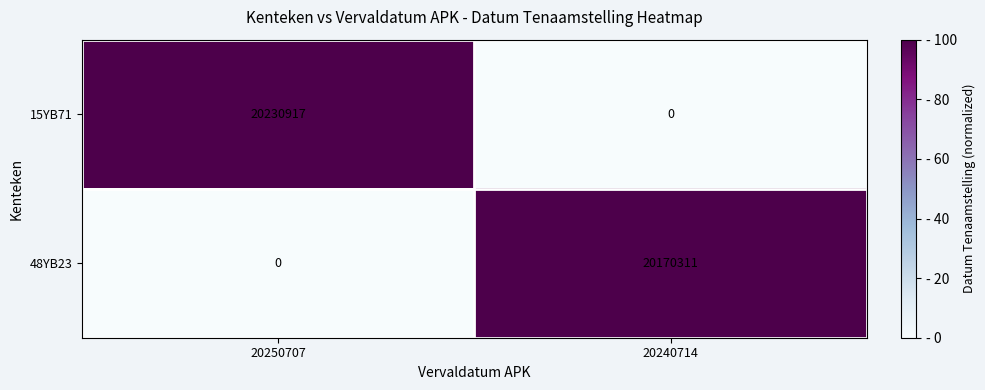

Rank the series at 20250707 from lowest to highest value.

48YB23, 15YB71